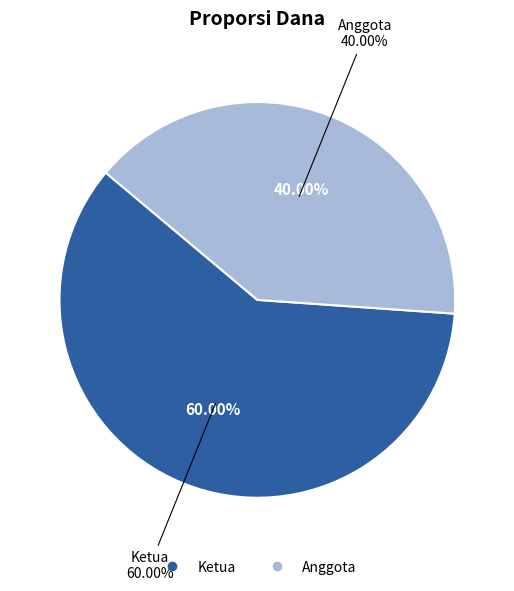

What portion of the pie excludes Anggota?

60.0%